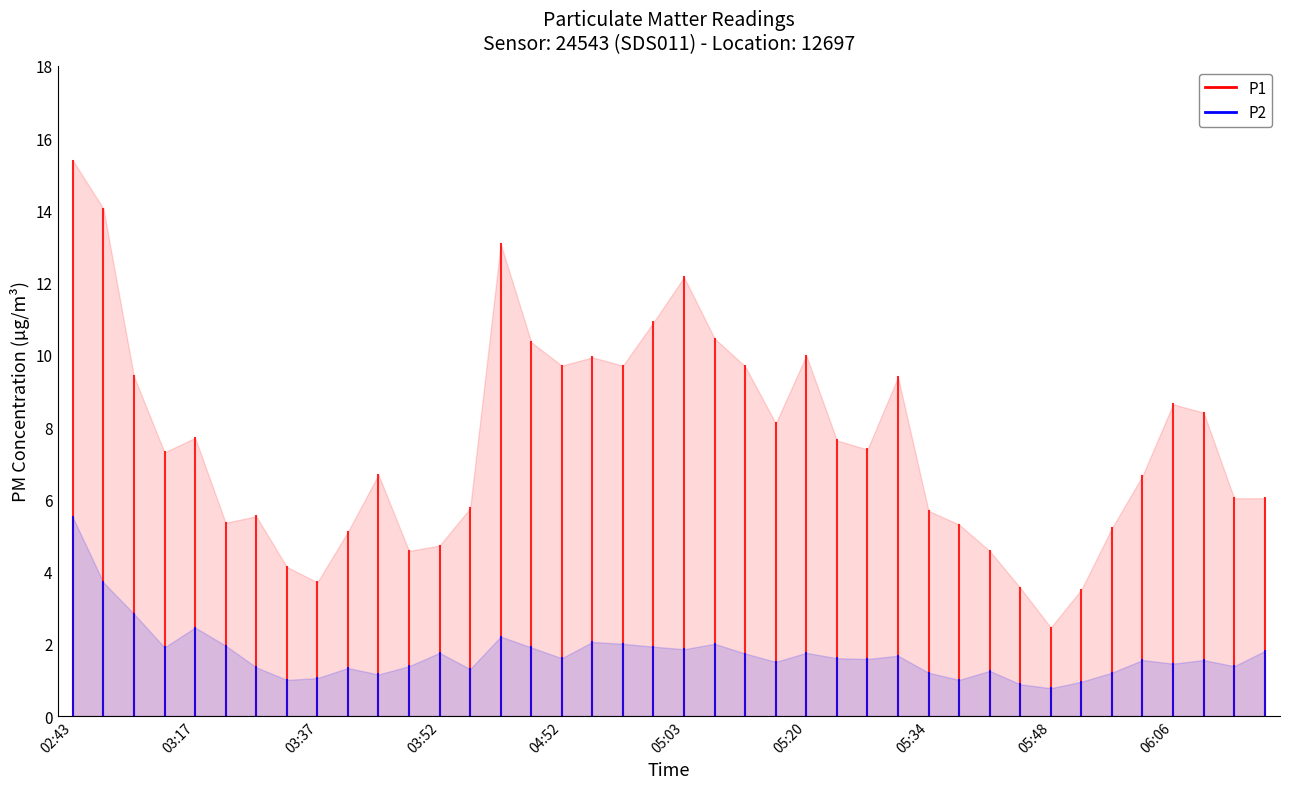

What is the label of the 35th point from the left?

05:57